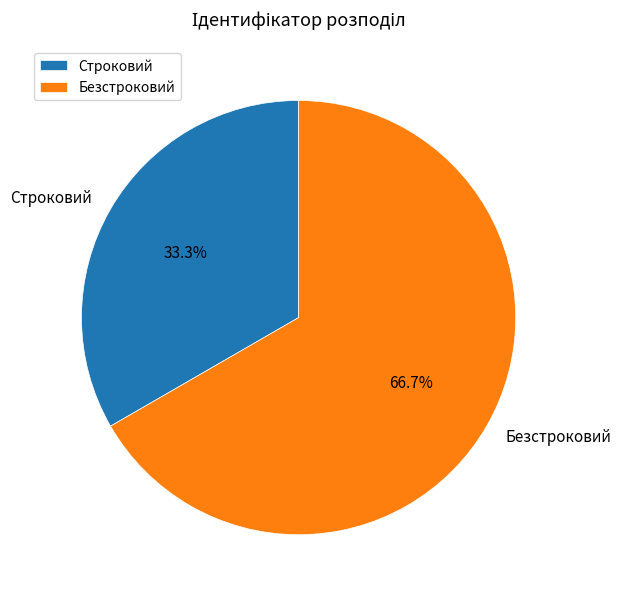

To the nearest percent, what is the average slice percentage?

50%